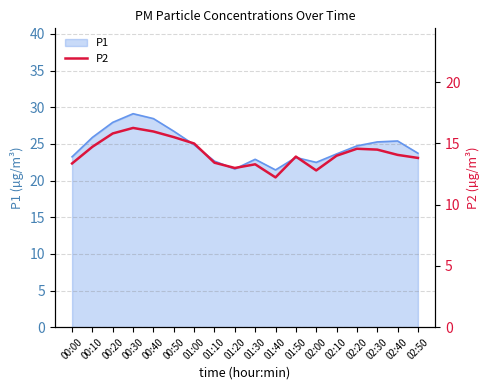

Does the chart have visible grid lines?

Yes